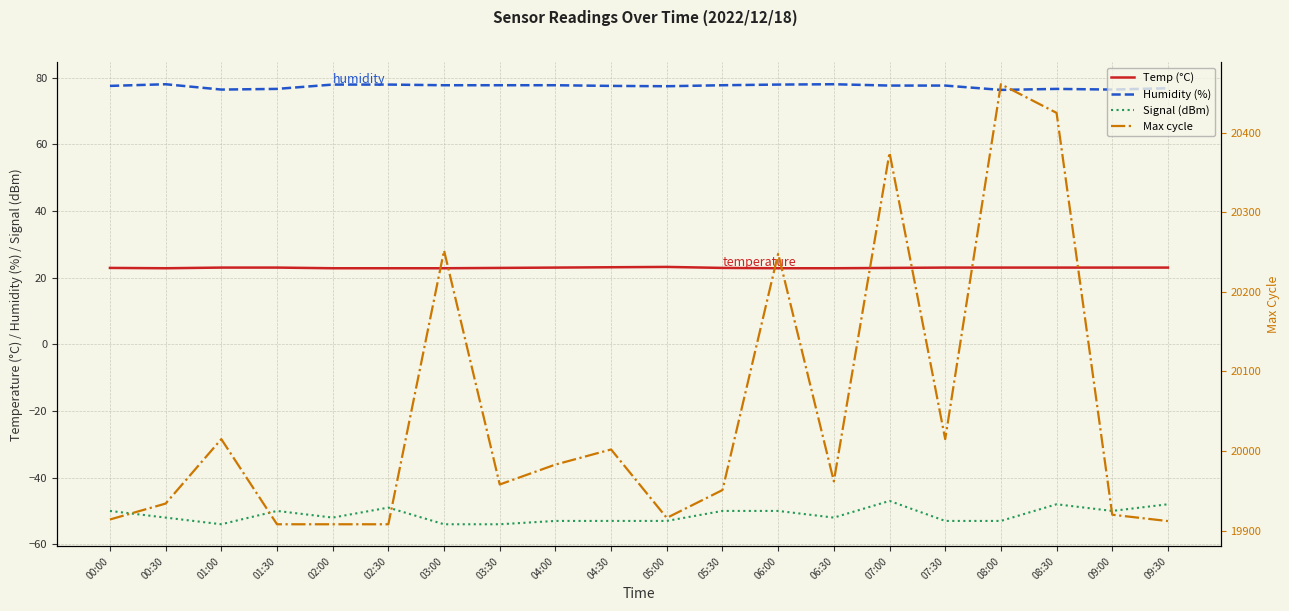

What is the average value of the Humidity (%) series?

77.4